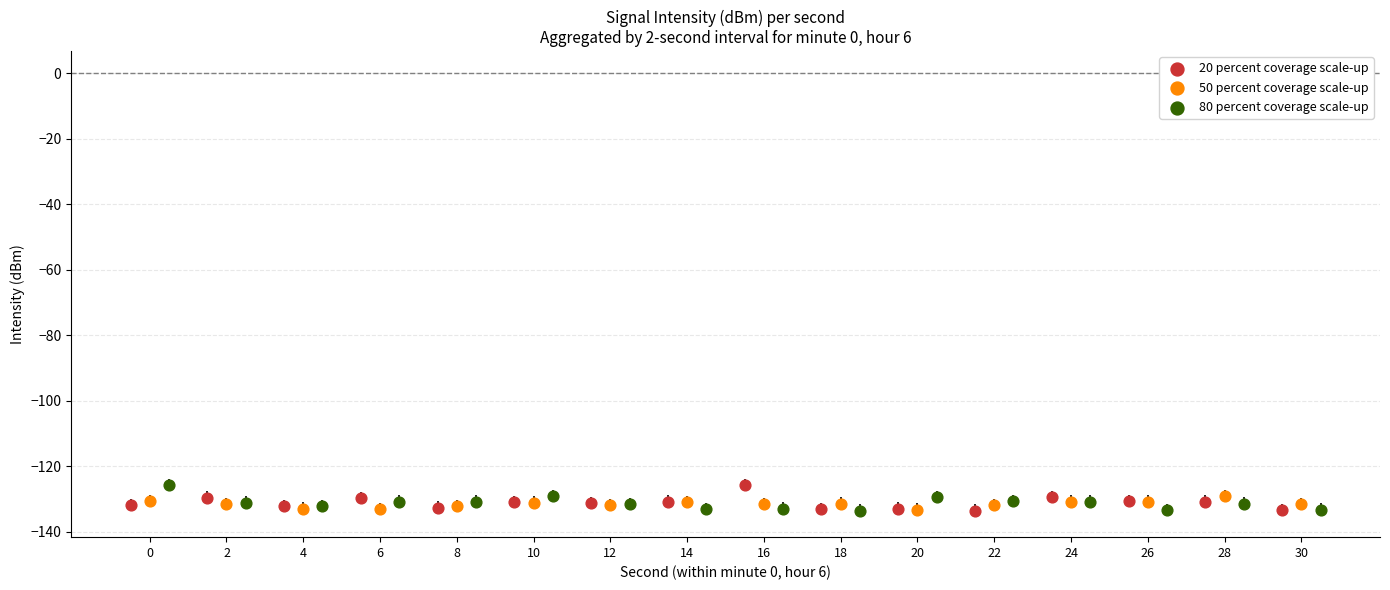

What are all the series names shown in the legend?

20 percent coverage scale-up, 50 percent coverage scale-up, 80 percent coverage scale-up